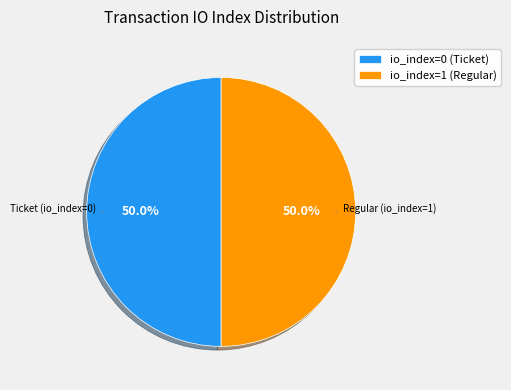

What is the total percentage of io_index=0 (Ticket) and io_index=1 (Regular)?

100.0%